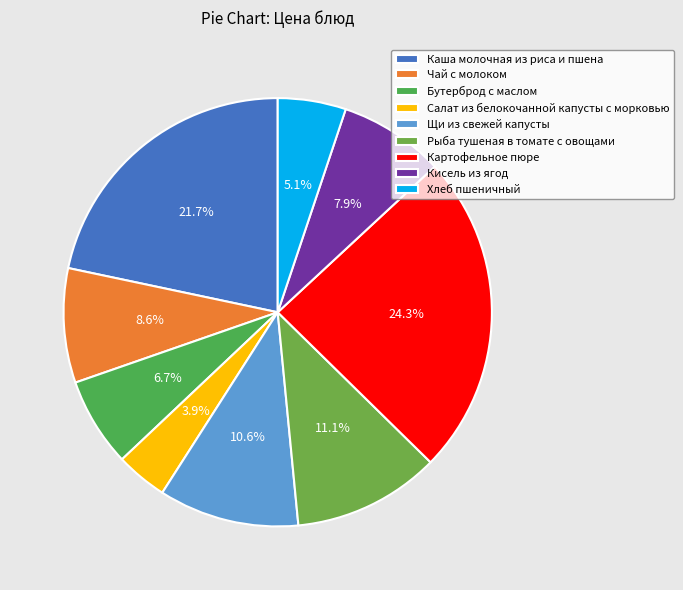

How many segments does this pie chart have?

9